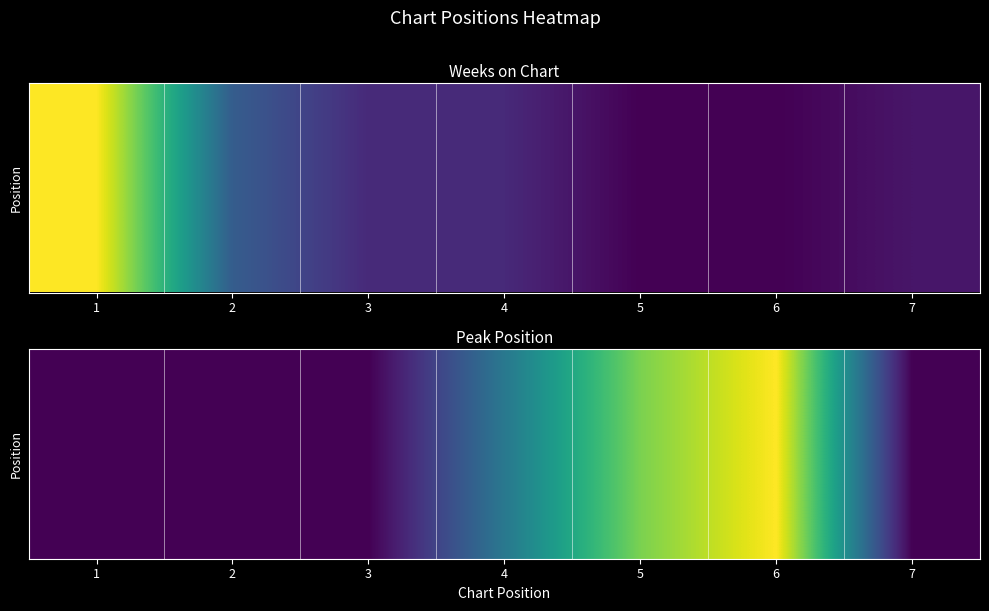

Reading left to right, what are all the values shown in this chart?

1	1	1	3	5	6	1